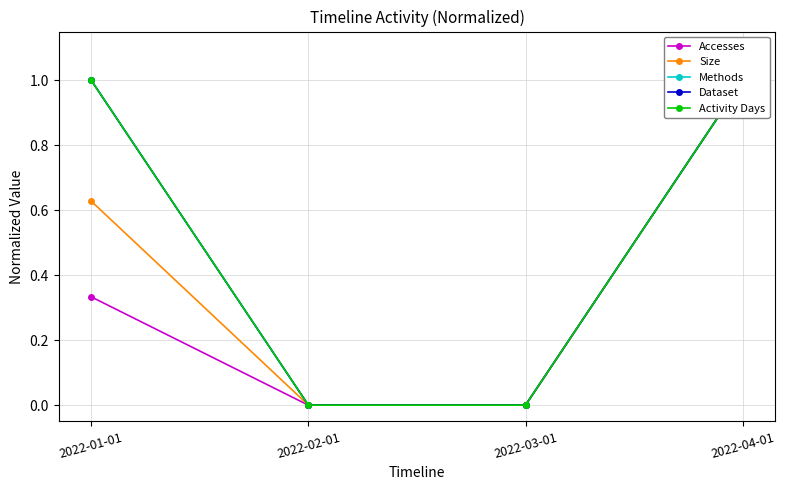

Reading right to left, extract all data points from this chart.

Accesses: 2022-04-01=1.0	2022-03-01=0.0	2022-02-01=0.0	2022-01-01=0.3
Size: 2022-04-01=1.0	2022-03-01=0.0	2022-02-01=0.0	2022-01-01=0.6
Methods: 2022-04-01=1.0	2022-03-01=0.0	2022-02-01=0.0	2022-01-01=1.0
Dataset: 2022-04-01=1.0	2022-03-01=0.0	2022-02-01=0.0	2022-01-01=1.0
Activity Days: 2022-04-01=1.0	2022-03-01=0.0	2022-02-01=0.0	2022-01-01=1.0